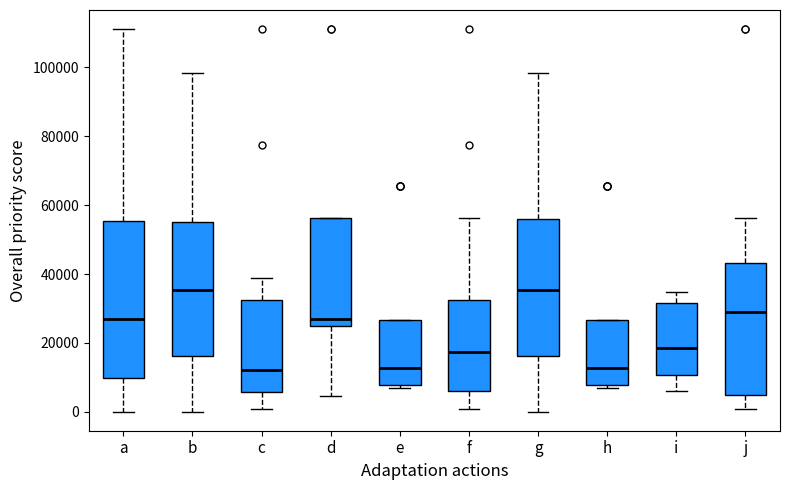

Reading left to right, read every box against the y-axis: the position of its median line, the range the box covers, and the ends of its whiskers. The values are not printed on the chart, so give them approximately, as read against the axis.

a: median 26000, box 10000 to 56000, whiskers 0 to 112000
b: median 36000, box 16000 to 54000, whiskers 0 to 98000
c: median 12000, box 6000 to 32000, whiskers 0 to 38000
d: median 26000, box 24000 to 56000, whiskers 4000 to 56000
e: median 12000, box 8000 to 26000, whiskers 8000 (just below the box's lower edge) to 26000
f: median 18000, box 6000 to 32000, whiskers 0 to 56000
g: median 36000, box 16000 to 56000, whiskers 0 to 98000
h: median 12000, box 8000 to 26000, whiskers 8000 (just below the box's lower edge) to 26000
i: median 18000, box 10000 to 32000, whiskers 6000 to 34000
j: median 28000, box 4000 to 44000, whiskers 0 to 56000